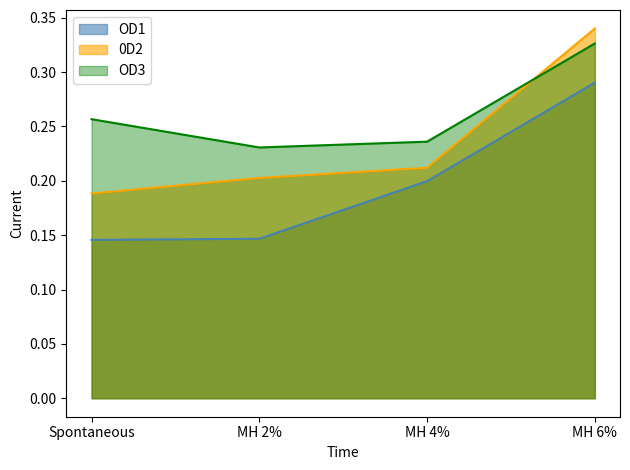

What is the total value across all series at Spontaneous?

0.6